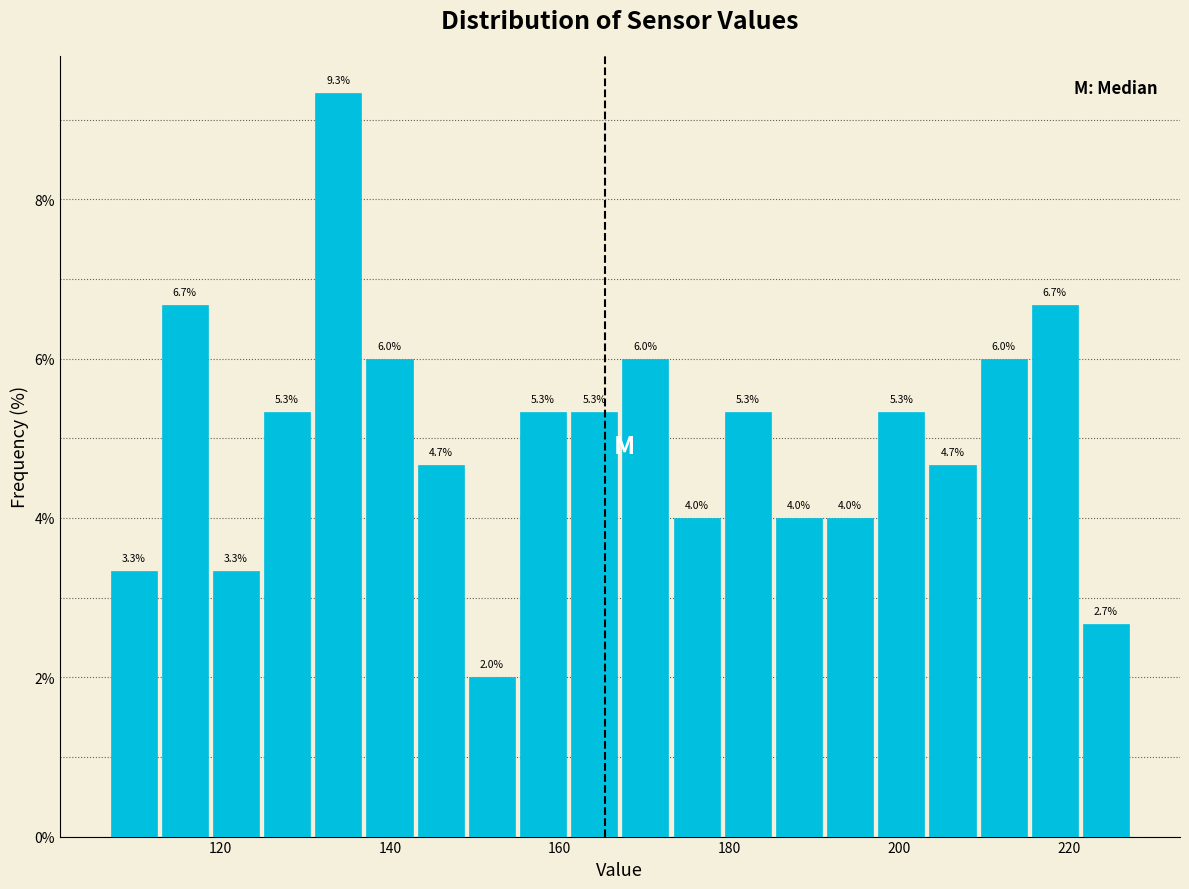

Read against the x-axis, roughly where is the centre of the tallest bar?

134